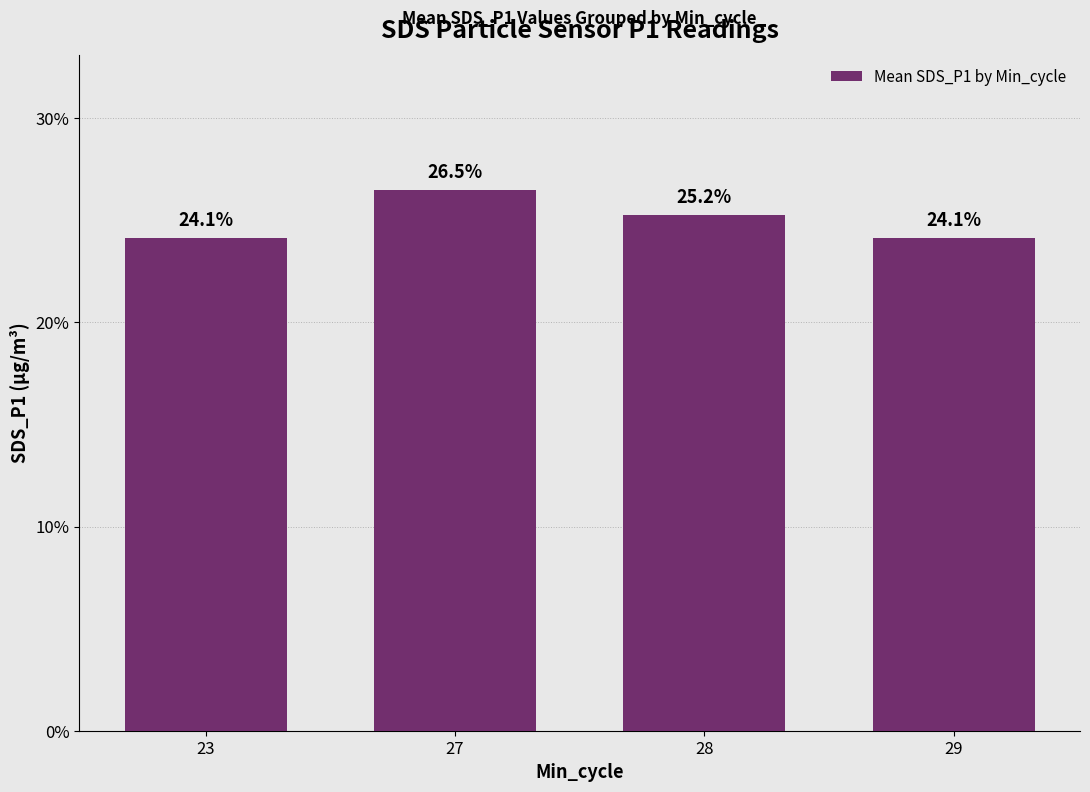

Reading right to left, list all the values displayed in this chart.

24.1	25.2	26.5	24.1